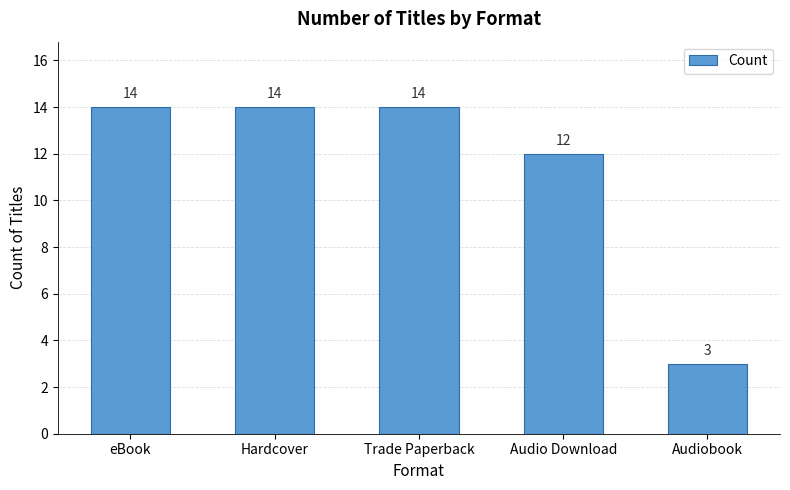

Reading right to left, list all the values displayed in this chart.

3	12	14	14	14